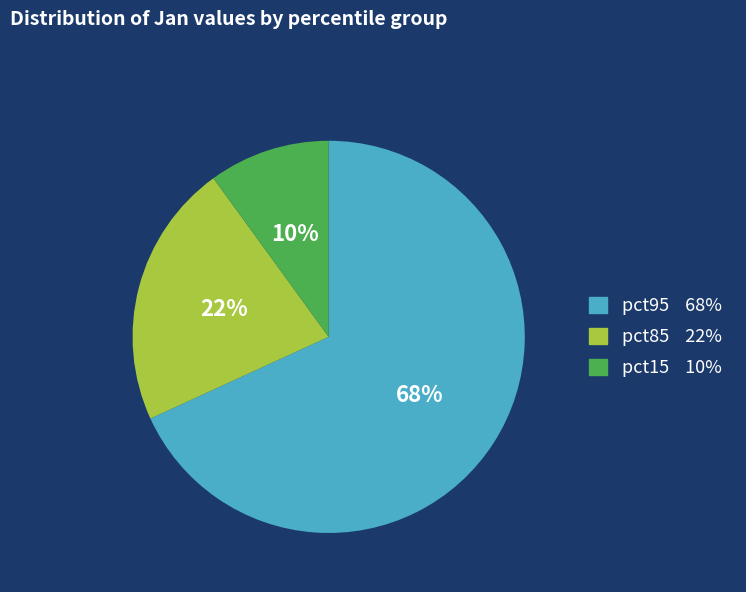

To the nearest percent, what is the difference between the largest and smallest slice percentages?

58%